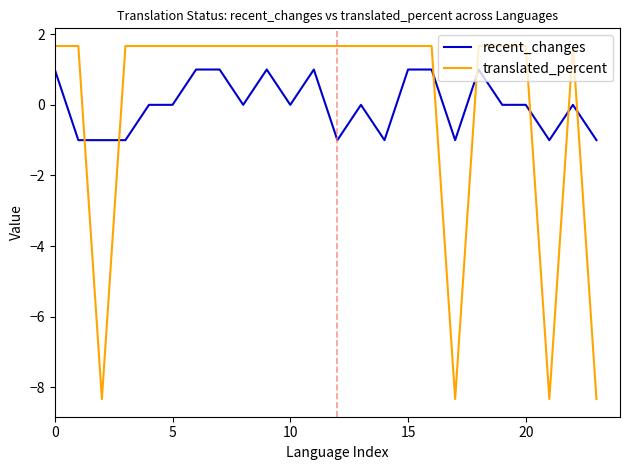

Rank the series by their maximum value, from highest to lowest.

translated_percent, recent_changes